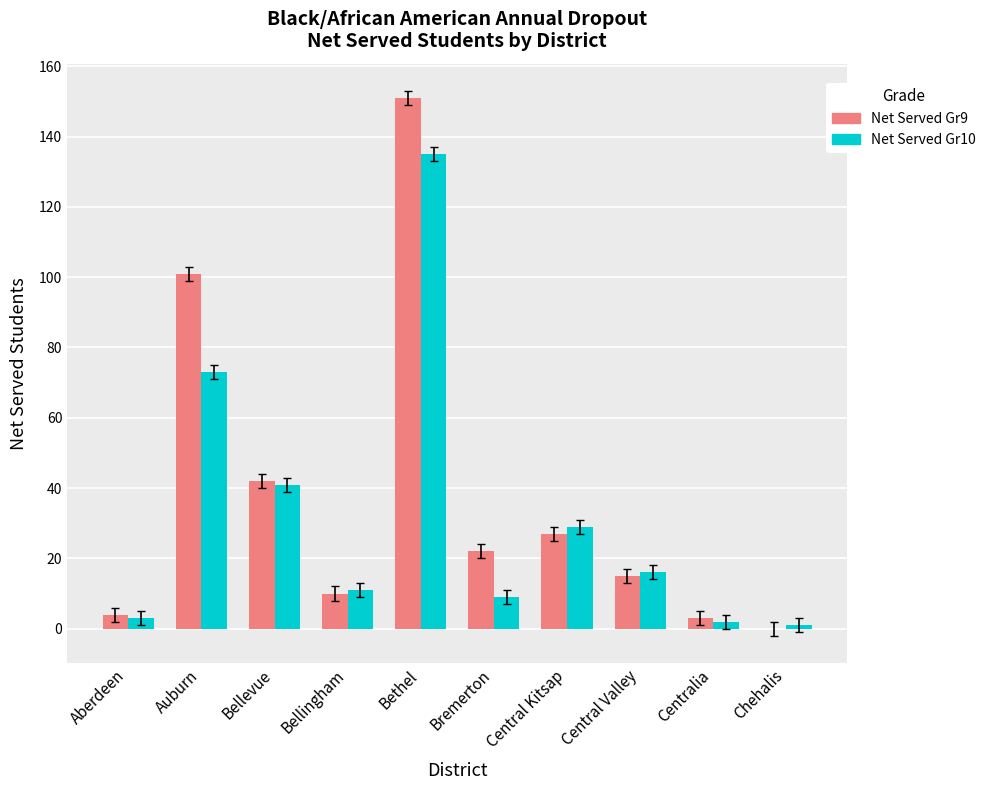

What is the spread (max minus min) of values at Bellevue?

1